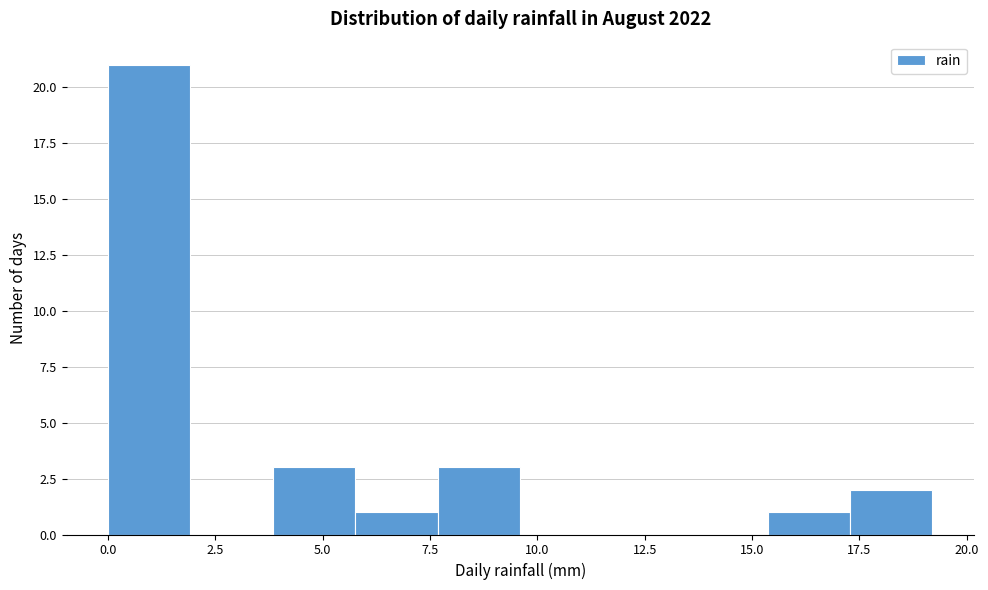

Read against the x-axis, roughly where is the centre of the tallest bar?

1.0